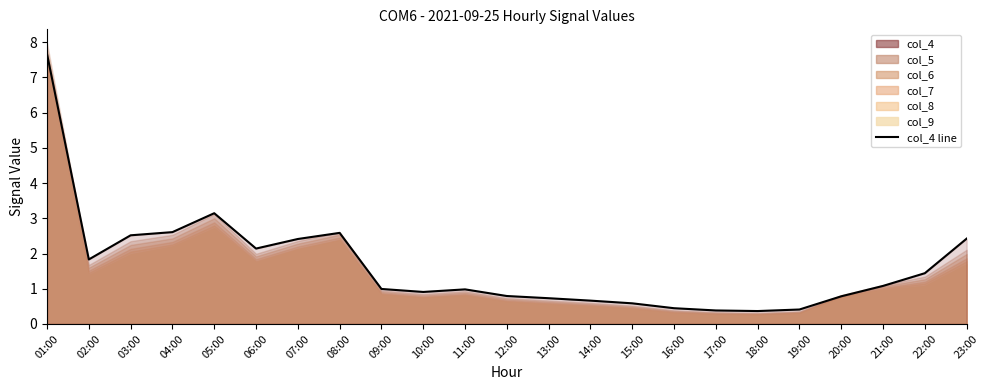

What is the change in value from 11:00 to 17:00?

-0.6